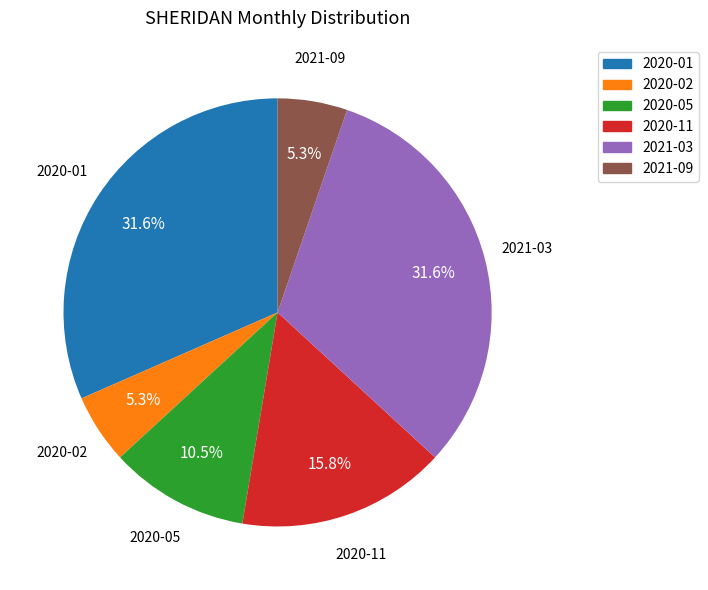

Is there any slice that represents more than half of the pie?

No